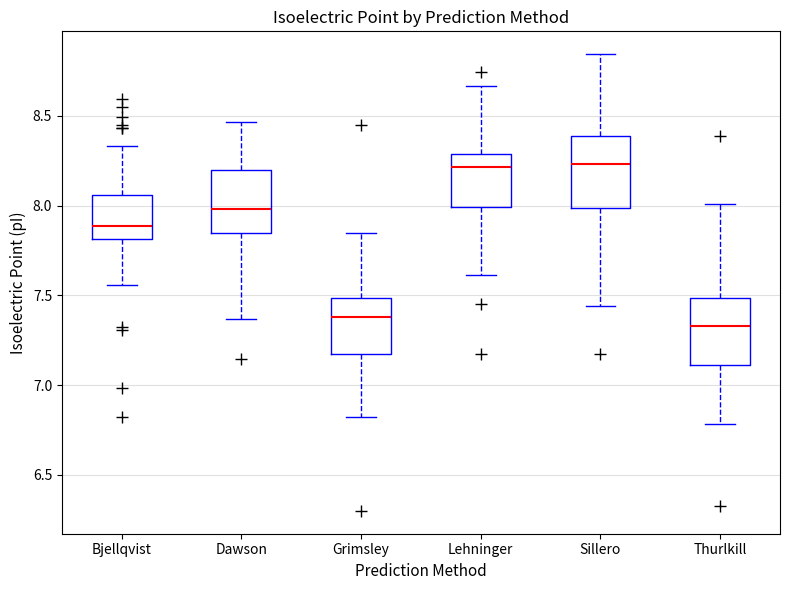

Reading left to right, transcribe this box plot: for each box, give where its median line is, the range the box spans, and where its two whiskers end, as read against the y-axis. The values are not printed on the chart, so give them approximately, as read against the axis.

Bjellqvist: median 7.90, box 7.80 to 8.05, whiskers 7.55 to 8.35
Dawson: median 8.00, box 7.85 to 8.20, whiskers 7.35 to 8.45
Grimsley: median 7.40, box 7.20 to 7.50, whiskers 6.85 to 7.85
Lehninger: median 8.20, box 8.00 to 8.30, whiskers 7.60 to 8.65
Sillero: median 8.25, box 8.00 to 8.40, whiskers 7.45 to 8.85
Thurlkill: median 7.35, box 7.10 to 7.50, whiskers 6.80 to 8.00